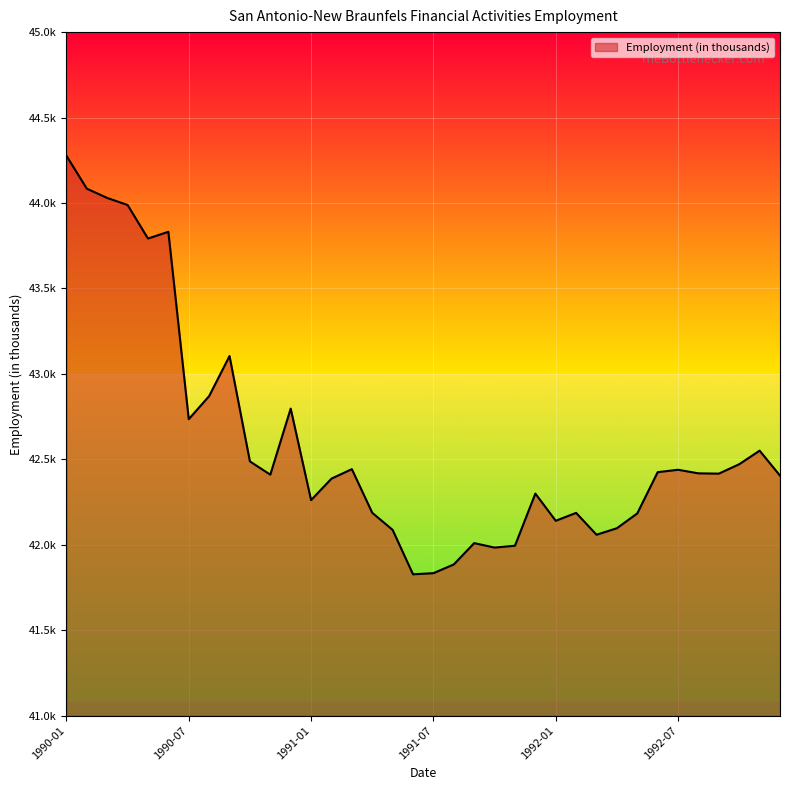

What is the sum of all values?

1533.4